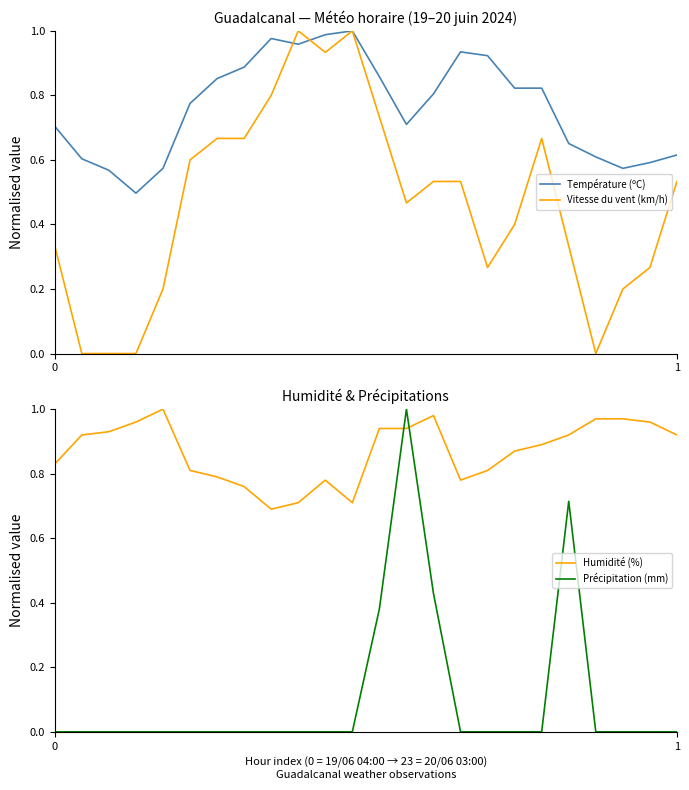

How many intersections are there between Température (ºC) and Vitesse du vent (km/h)?

2